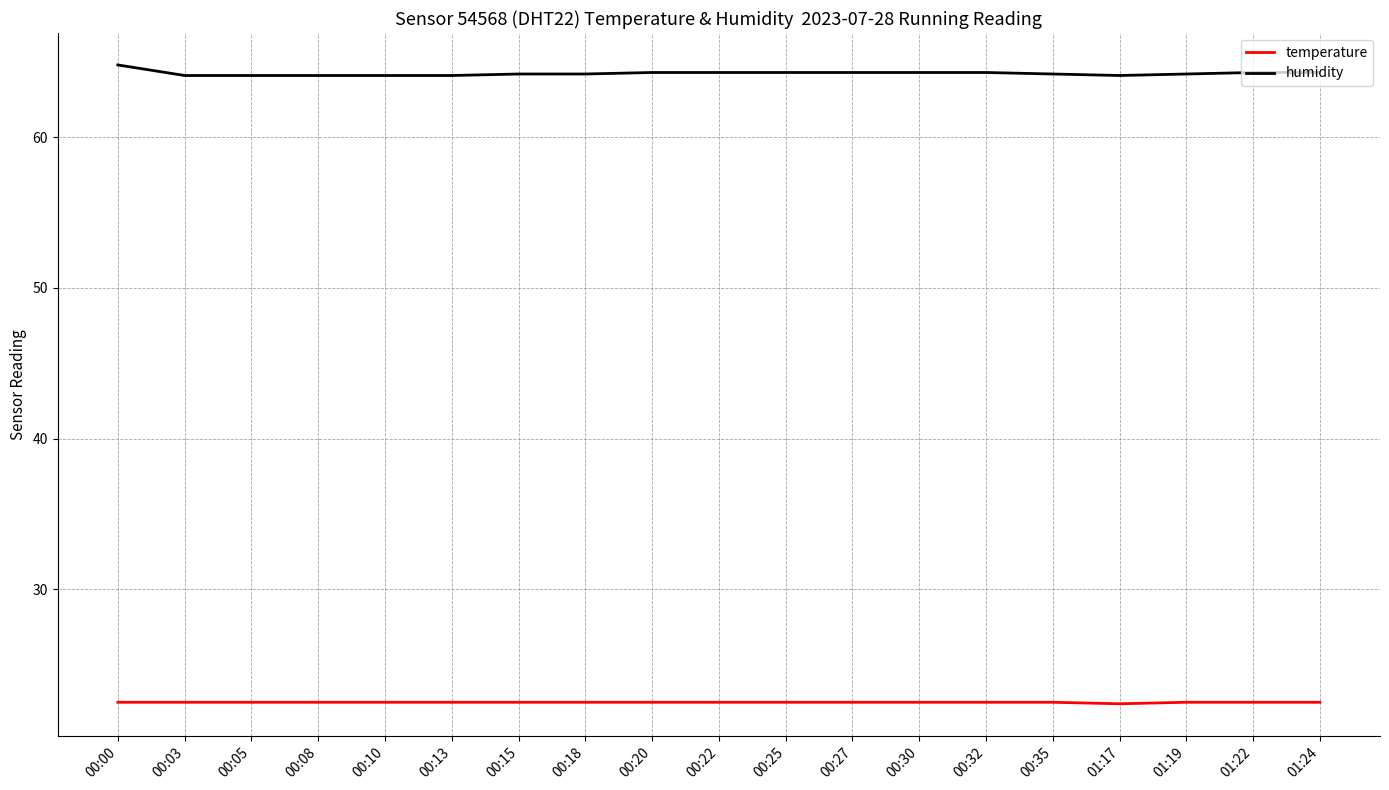

Which series has the widest spread of values?

humidity